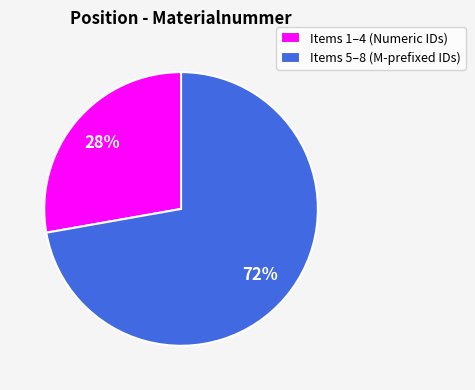

Which category has the smallest portion of the pie?

Items 1–4 (Numeric IDs)